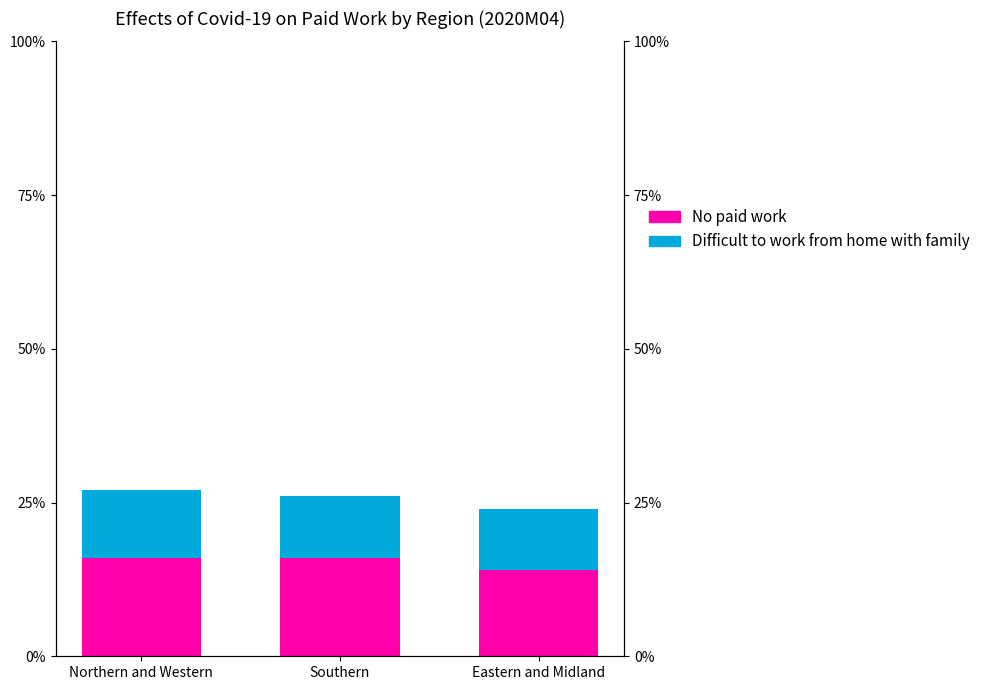

What are all the series names shown in the legend?

No paid work, Difficult to work from home with family